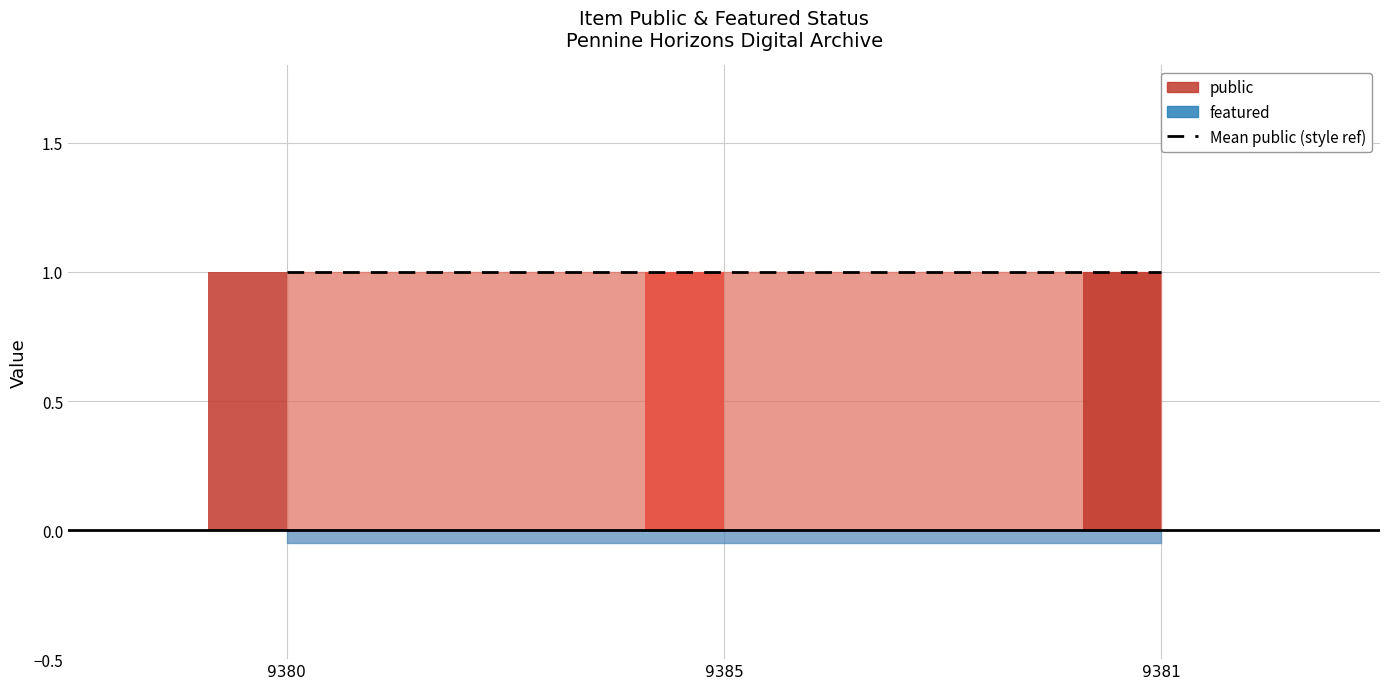

Rank the series by their maximum value, from lowest to highest.

featured, public